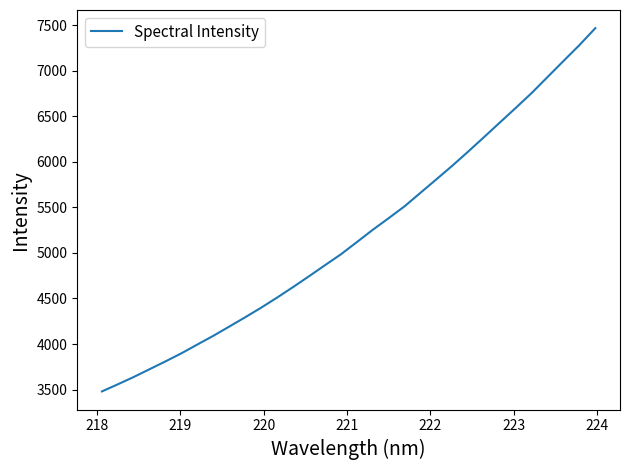

What is the greatest value displayed?

7467.9